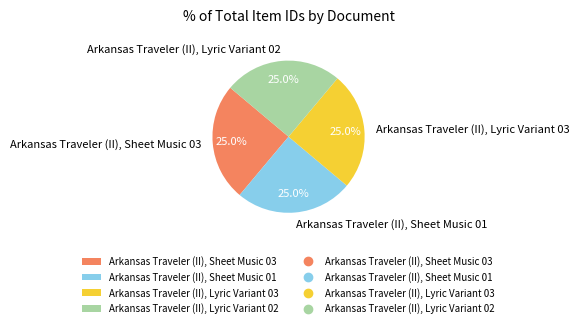

Does any single category account for the majority?

No